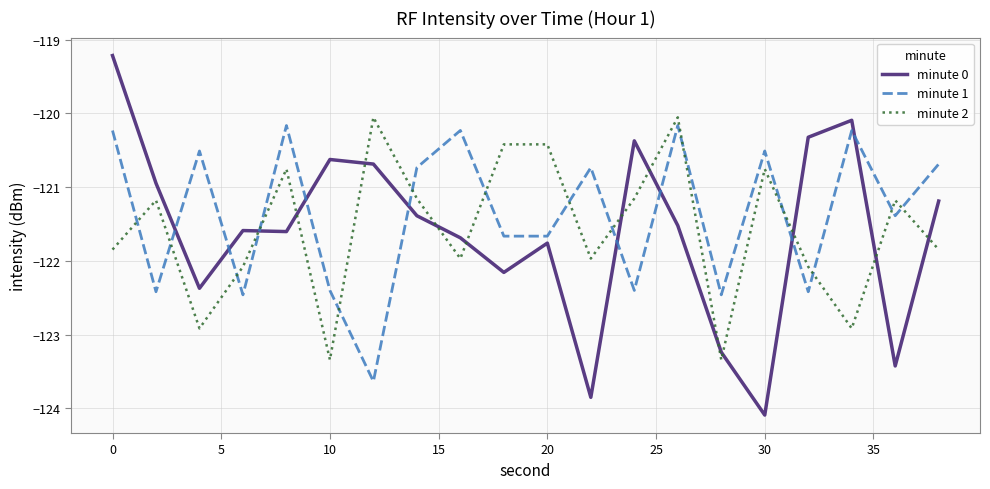

Which series has the largest total across all categories?

minute 1